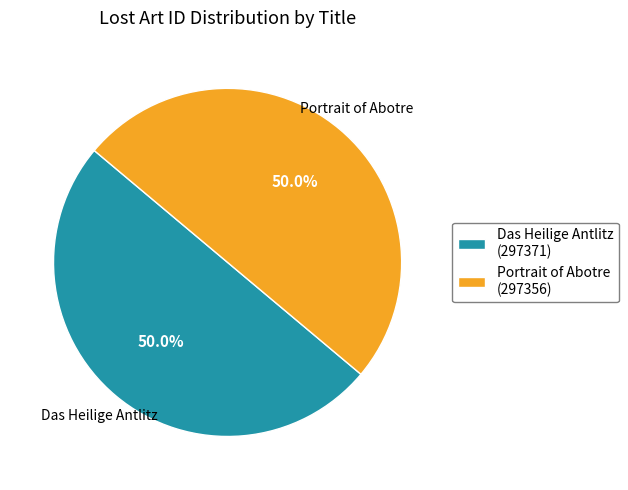

What is the ratio of the value at Das Heilige Antlitz (297371) to the value at Portrait of Abotre (297356)?

1.0